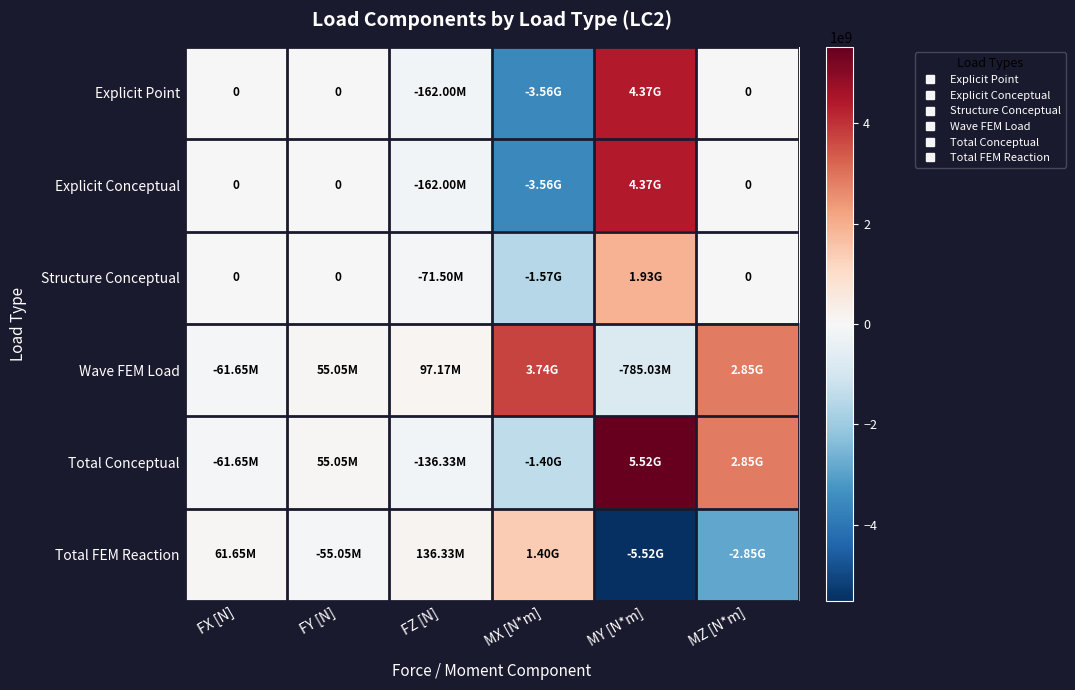

Count the number of data series in this chart.

6